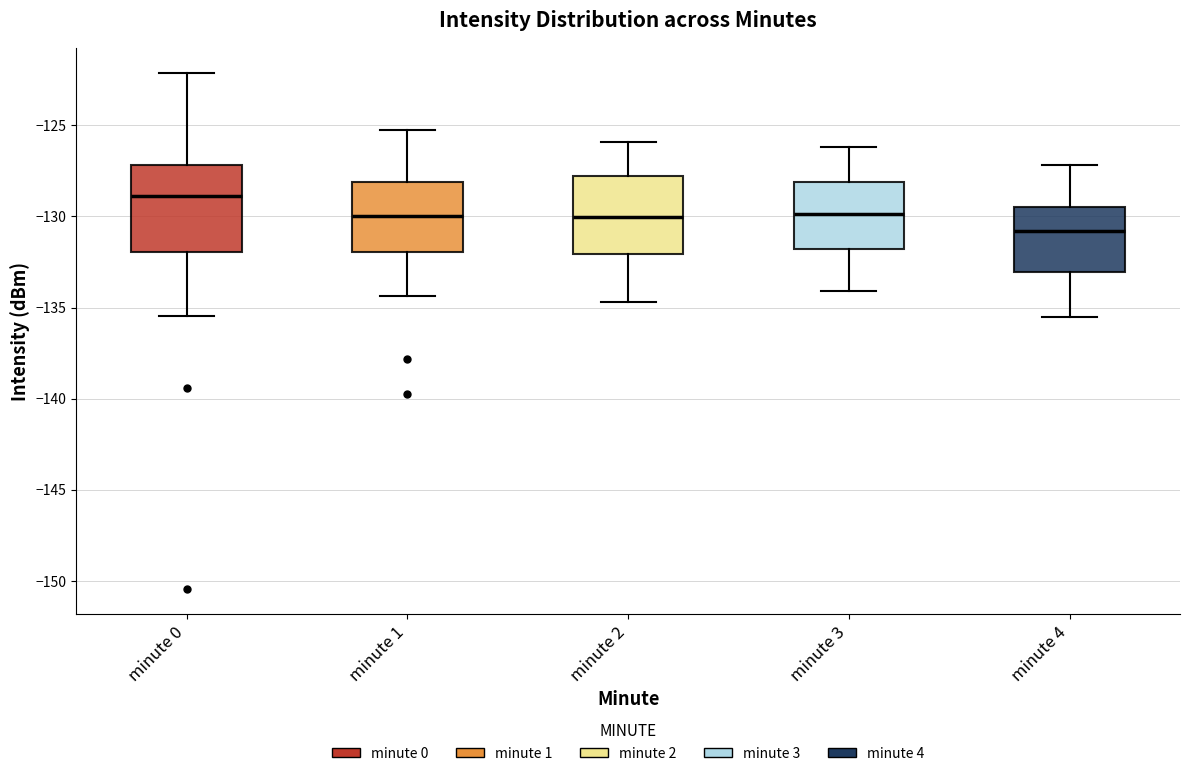

Reading left to right, read every box against the y-axis: the position of its median line, the range the box covers, and the ends of its whiskers. The values are not printed on the chart, so give them approximately, as read against the axis.

minute 0: median -129.0, box -132.0 to -127.0, whiskers -135.5 to -122.0
minute 1: median -130.0, box -132.0 to -128.0, whiskers -134.5 to -125.5
minute 2: median -130.0, box -132.0 to -128.0, whiskers -134.5 to -126.0
minute 3: median -130.0, box -132.0 to -128.0, whiskers -134.0 to -126.0
minute 4: median -131.0, box -133.0 to -129.5, whiskers -135.5 to -127.0